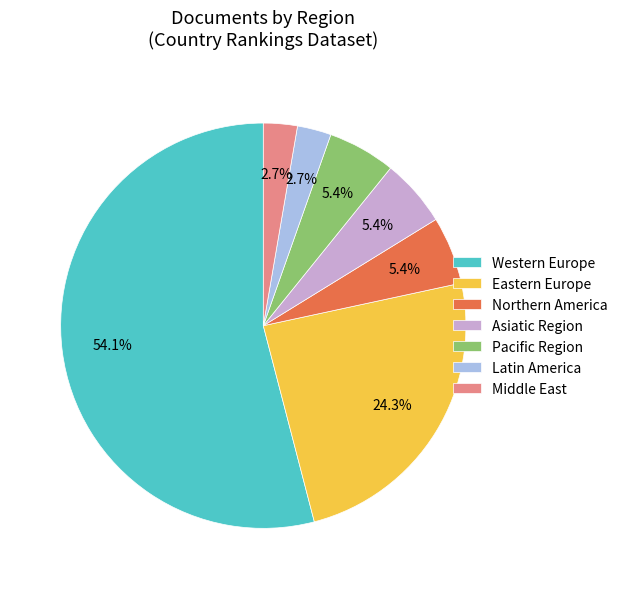

To the nearest percent, what is the average slice percentage?

14%